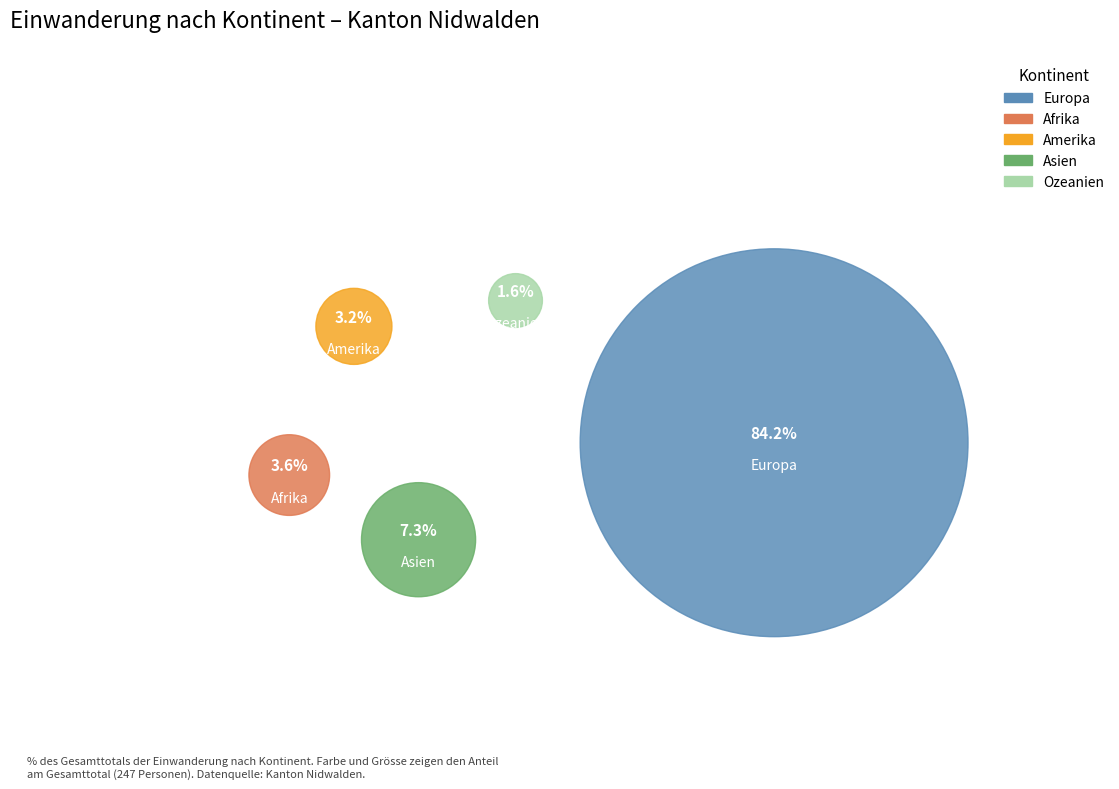

How much of the chart is everything except Amerika?

96.8%